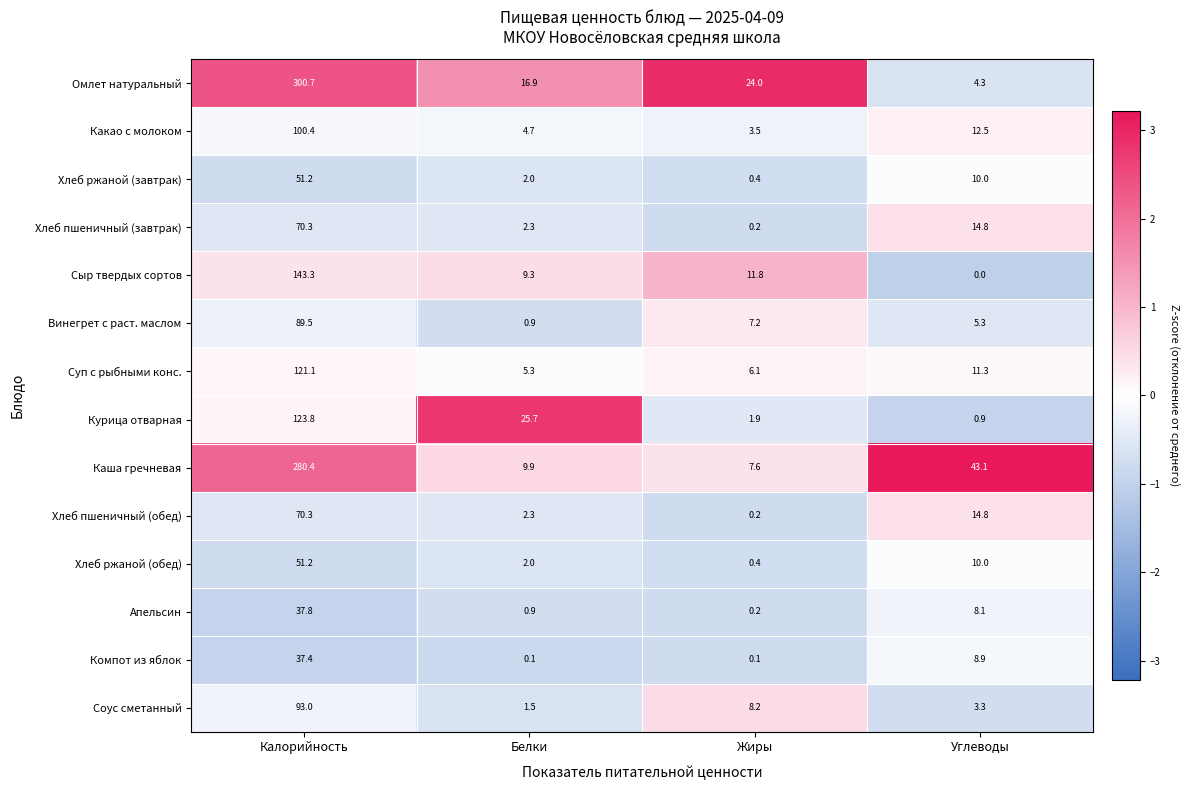

Which series has the largest total across all categories?

Омлет натуральный